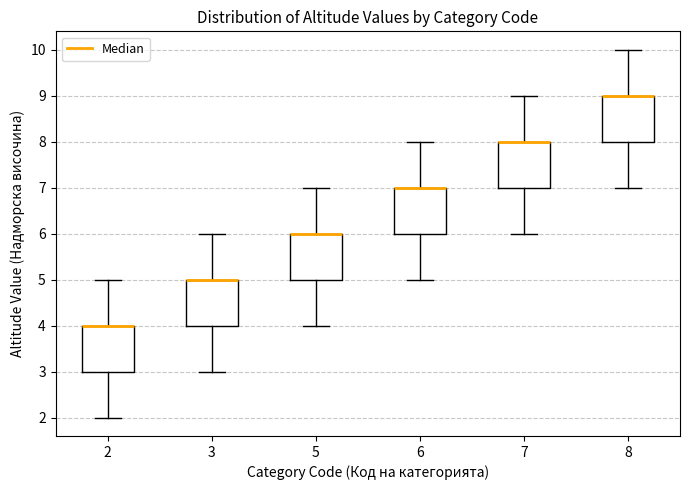

Reading left to right, transcribe this box plot: for each box, give where its median line is, the range the box spans, and where its two whiskers end, as read against the y-axis. The values are not printed on the chart, so give them approximately, as read against the axis.

2: median 4 (drawn on the box's upper edge), box 3 to 4, whiskers 2 to 5
3: median 5 (drawn on the box's upper edge), box 4 to 5, whiskers 3 to 6
5: median 6 (drawn on the box's upper edge), box 5 to 6, whiskers 4 to 7
6: median 7 (drawn on the box's upper edge), box 6 to 7, whiskers 5 to 8
7: median 8 (drawn on the box's upper edge), box 7 to 8, whiskers 6 to 9
8: median 9 (drawn on the box's upper edge), box 8 to 9, whiskers 7 to 10